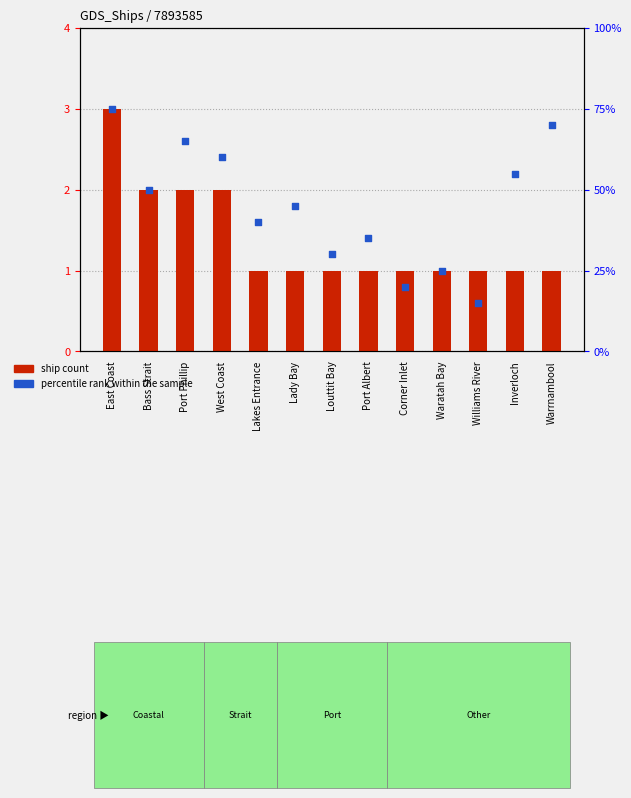

Which series reaches the maximum Y coordinate?

percentile rank within the sample